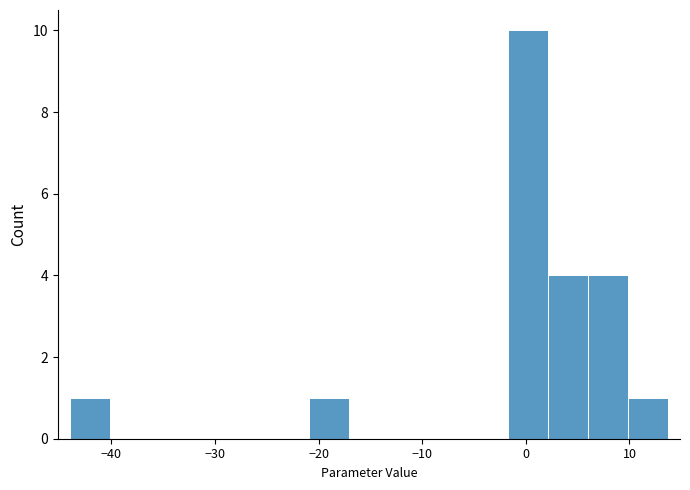

Read against the x-axis, roughly where is the centre of the tallest bar?

0